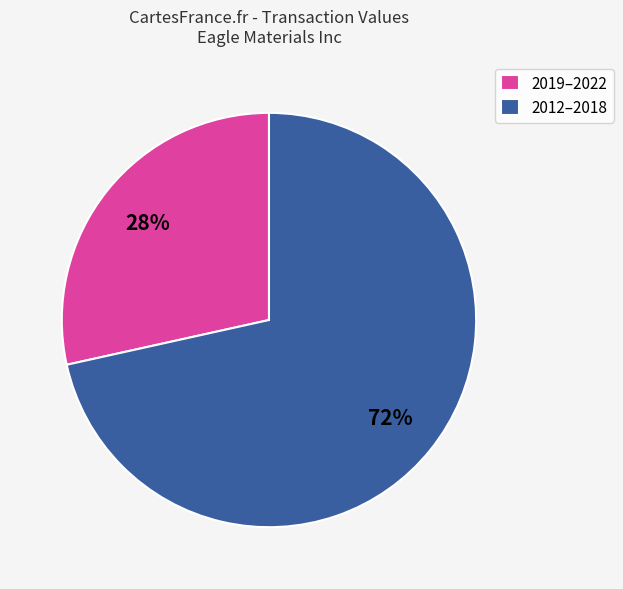

Which category has the smallest portion of the pie?

2019–2022